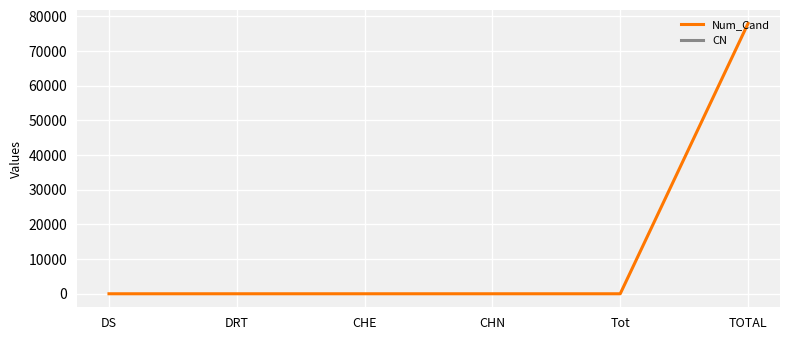

True or false: Num_Cand has a value of -31651 at DS.

False